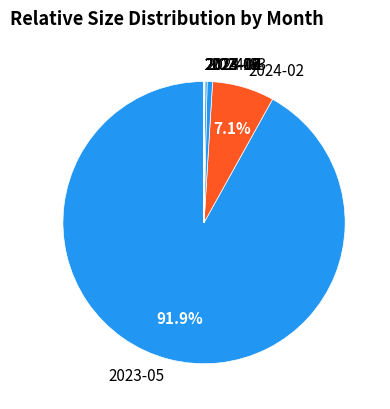

Which slice is the largest?

2023-05